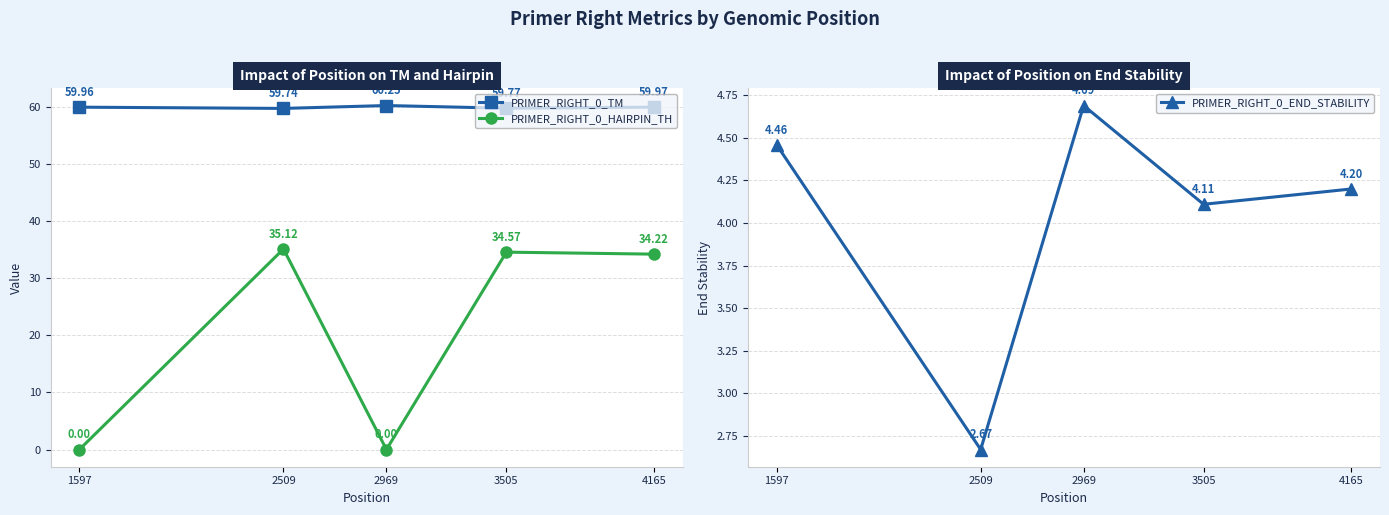

Count the number of data series in this chart.

3